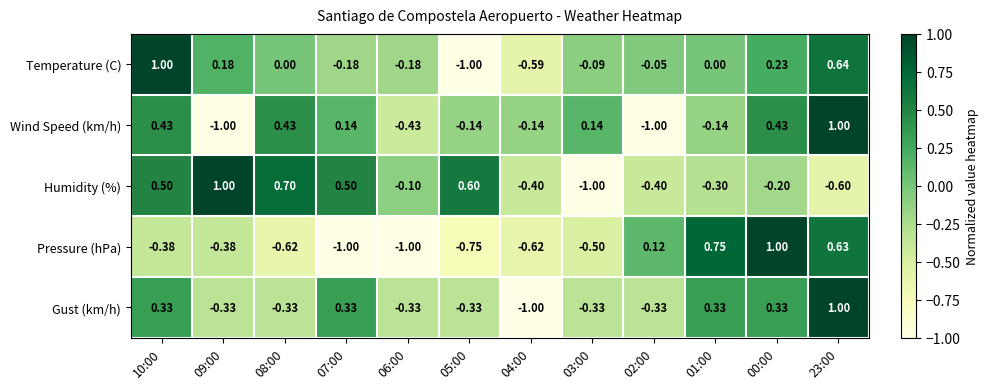

At 02:00, list the series in order from largest to smallest.

Pressure (hPa), Temperature (C), Gust (km/h), Humidity (%), Wind Speed (km/h)